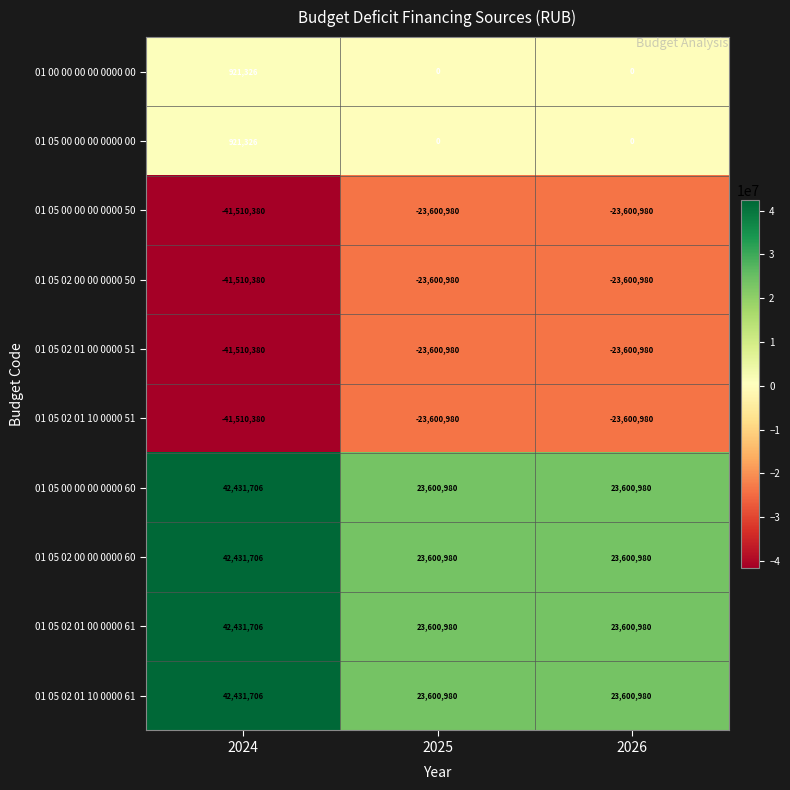

The 01 05 02 01 10 0000 51 series shows -58258621 at 2024. True or false?

False